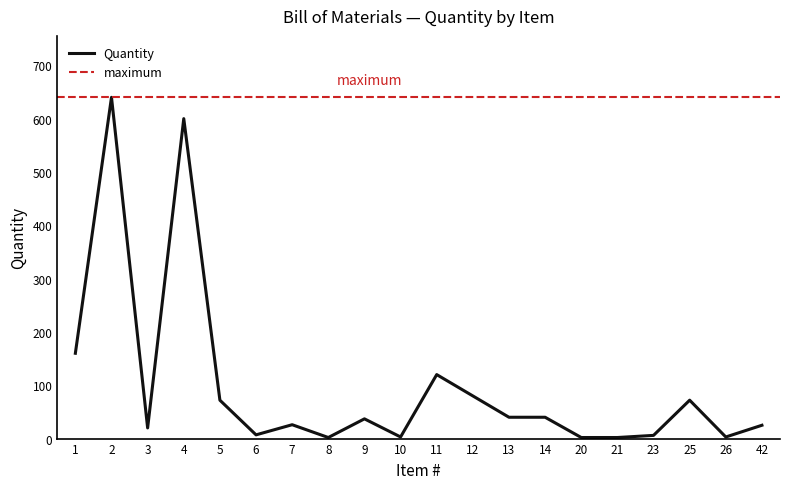

How many lines are shown in the chart?

1